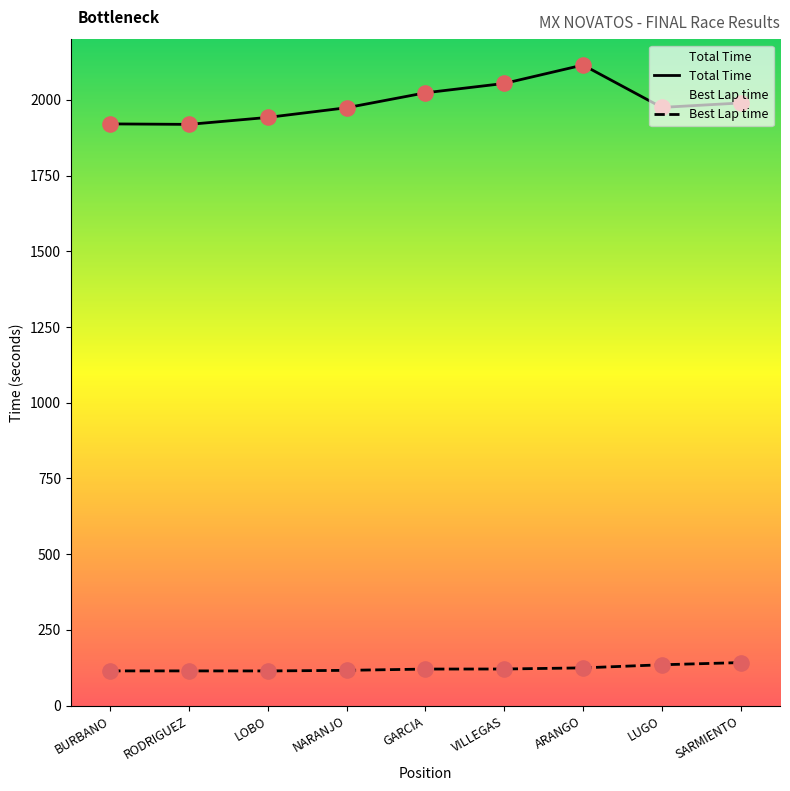

At which category is the sum across all series the highest?

ARANGO